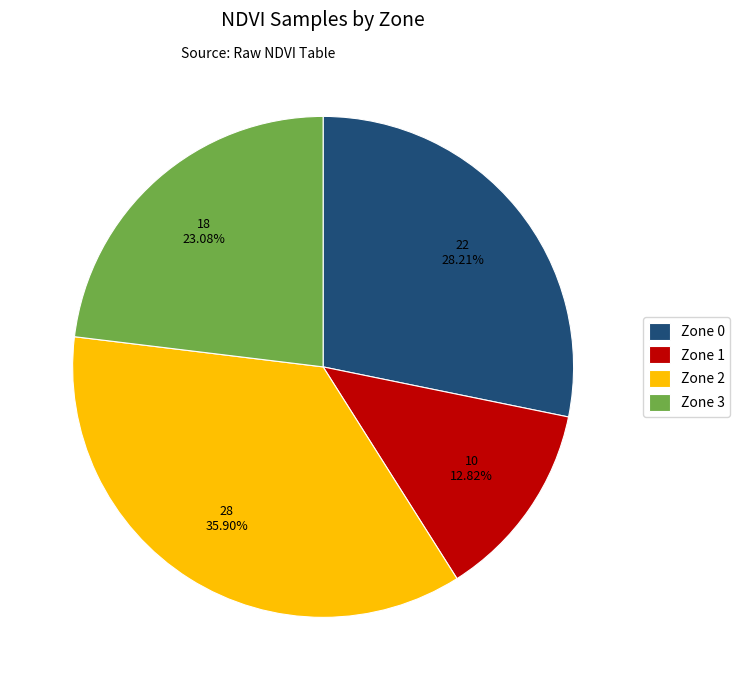

To the nearest percent, what is the difference between the Zone 0 and Zone 1 slice percentages?

15%